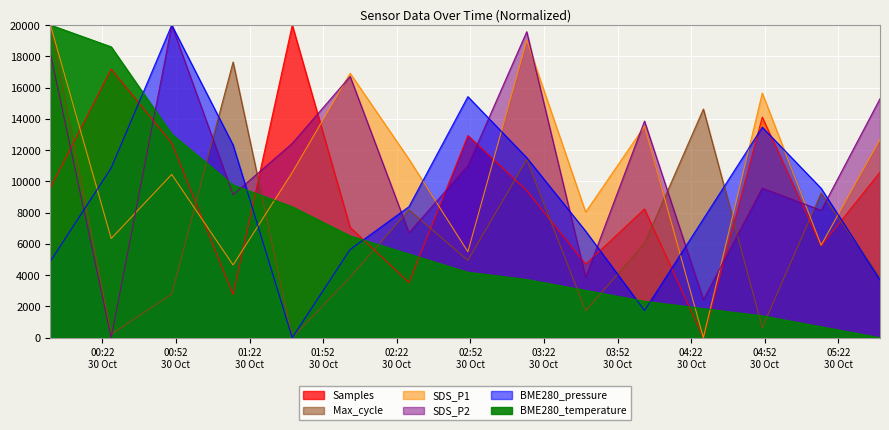

Rank the categories by Samples value from highest to lowest.

2022/10/30 01:39:24, 2022/10/30 00:25:36, 2022/10/30 04:51:00, 2022/10/30 02:51:00, 2022/10/30 00:50:17, 2022/10/30 05:39:00, 2022/10/30 00:00:51, 2022/10/30 03:15:00, 2022/10/30 04:03:00, 2022/10/30 02:03:00, 2022/10/30 05:15:00, 2022/10/30 03:39:00, 2022/10/30 02:27:00, 2022/10/30 01:15:17, 2022/10/30 04:27:00